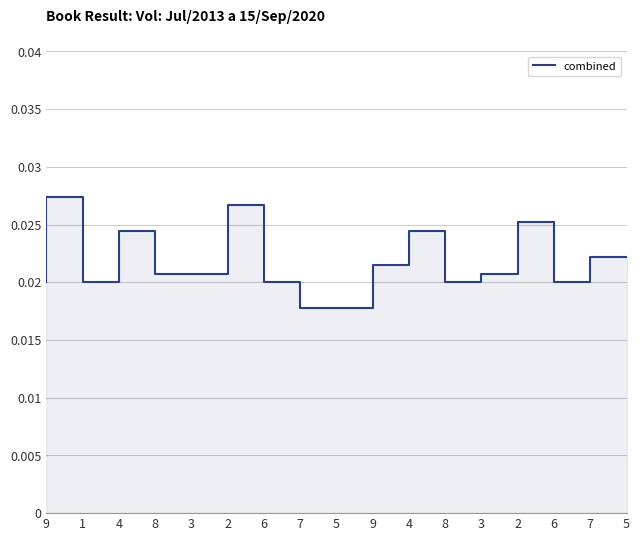

Between 7 and 2, which is larger?

2